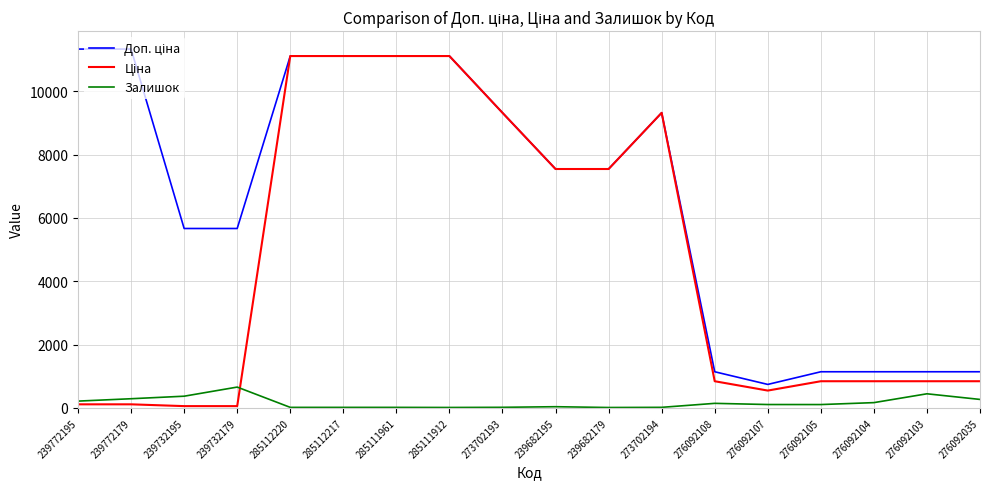

What is the difference between the highest and lowest values at 276092103?

696.1